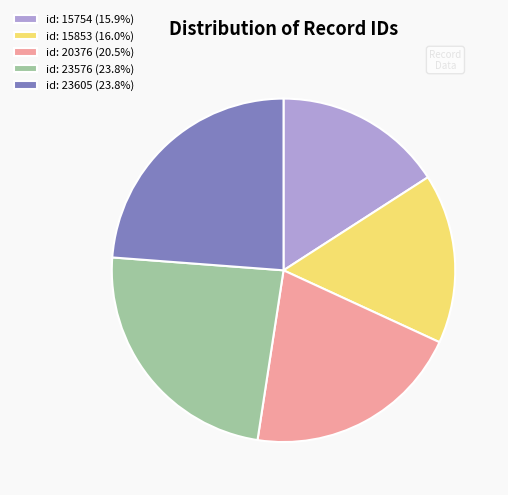

Is there any slice that represents more than half of the pie?

No